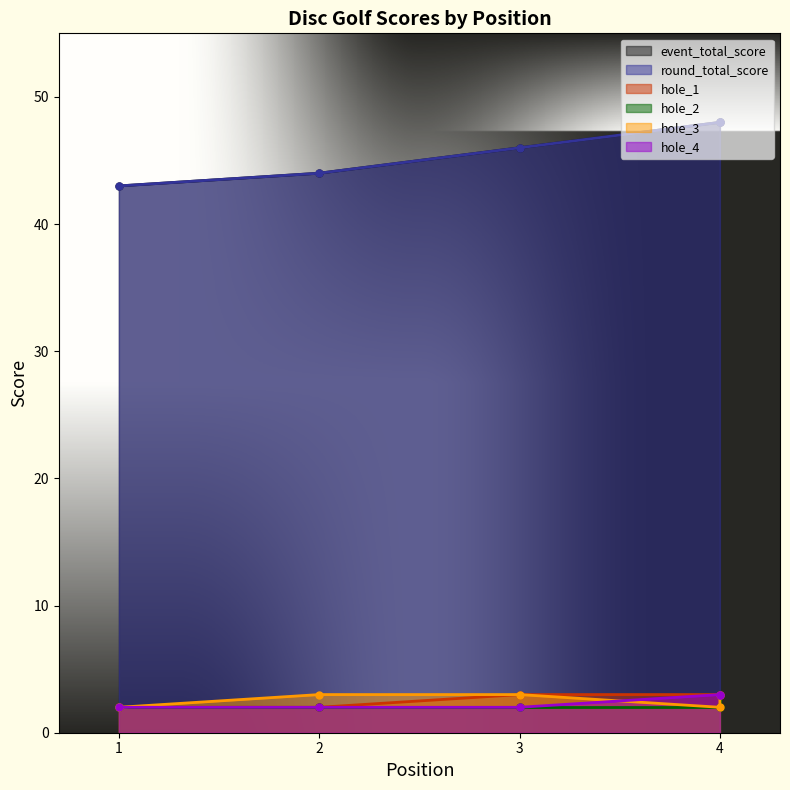

What are all the series names shown in the legend?

event_total_score, round_total_score, hole_1, hole_2, hole_3, hole_4